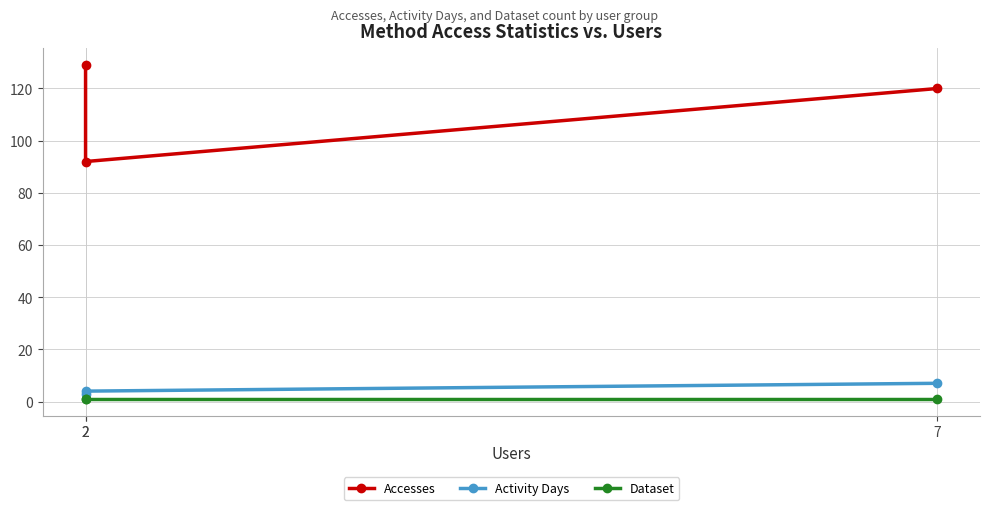

Is it true that Activity Days equals 4 at 2?

False